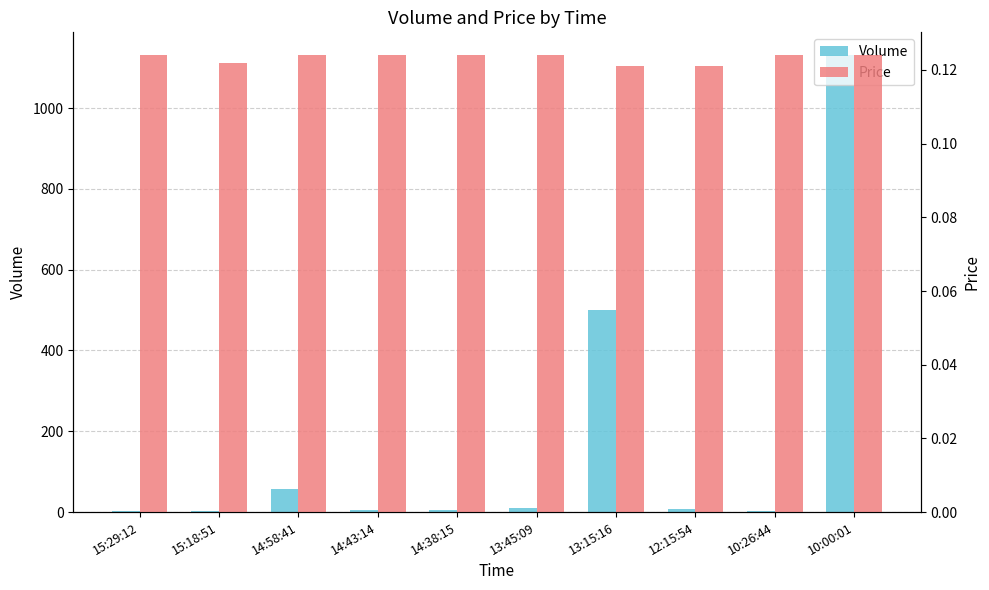

How many groups of bars are there?

10